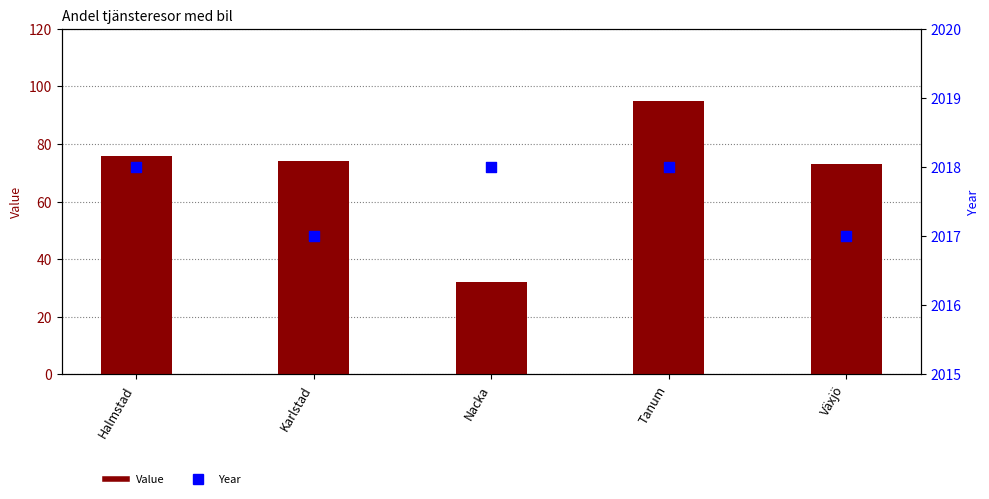

At which category is the sum across all series the highest?

Tanum